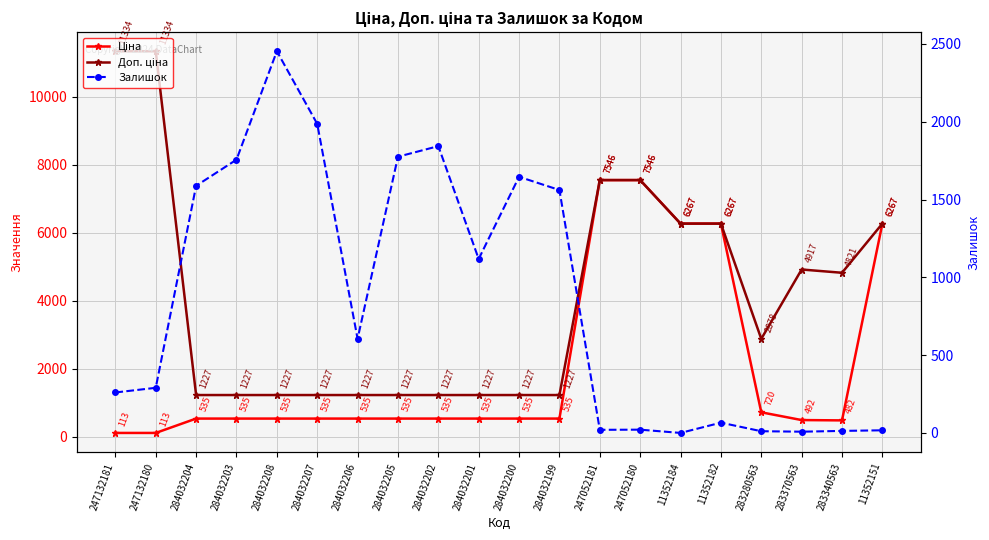

What is the difference between the highest and lowest values at 284032201?

691.8